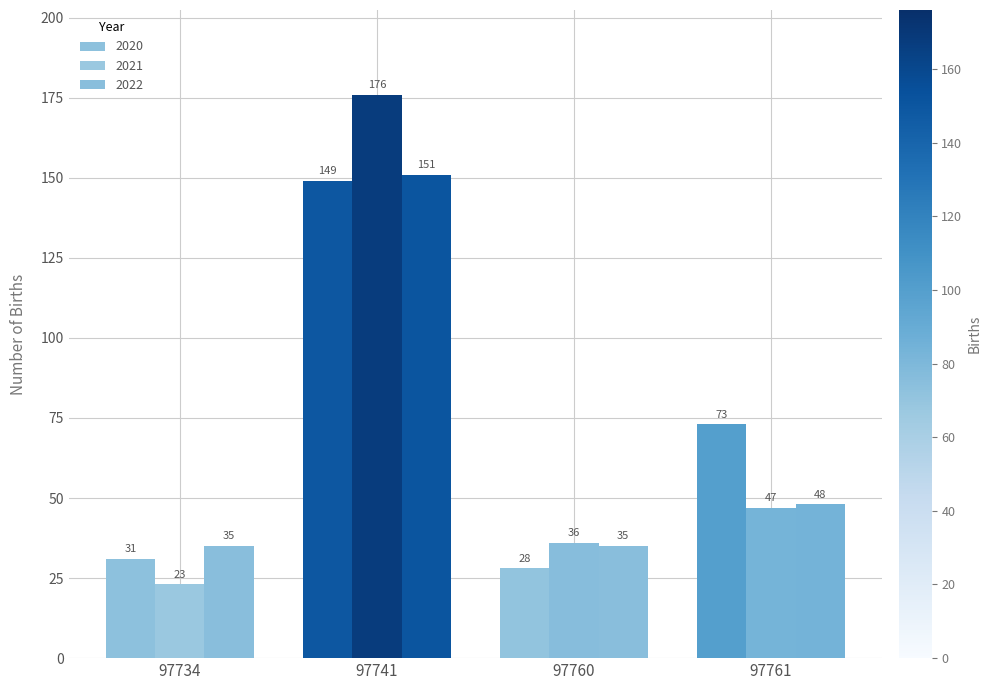

Rank the categories by 2020 value from lowest to highest.

97760, 97734, 97761, 97741